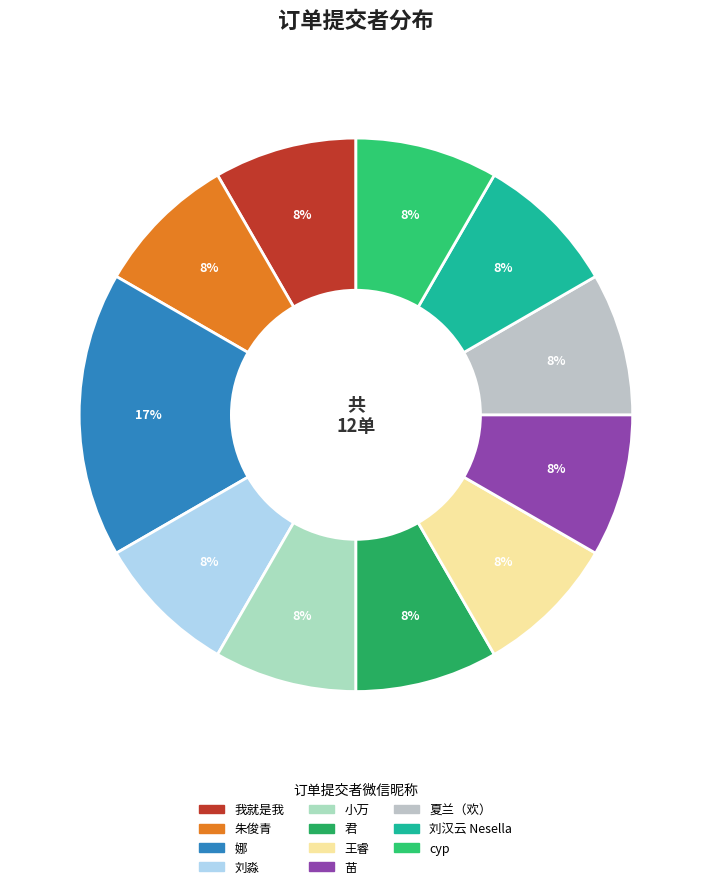

Which has a higher value, 娜 or 君?

娜